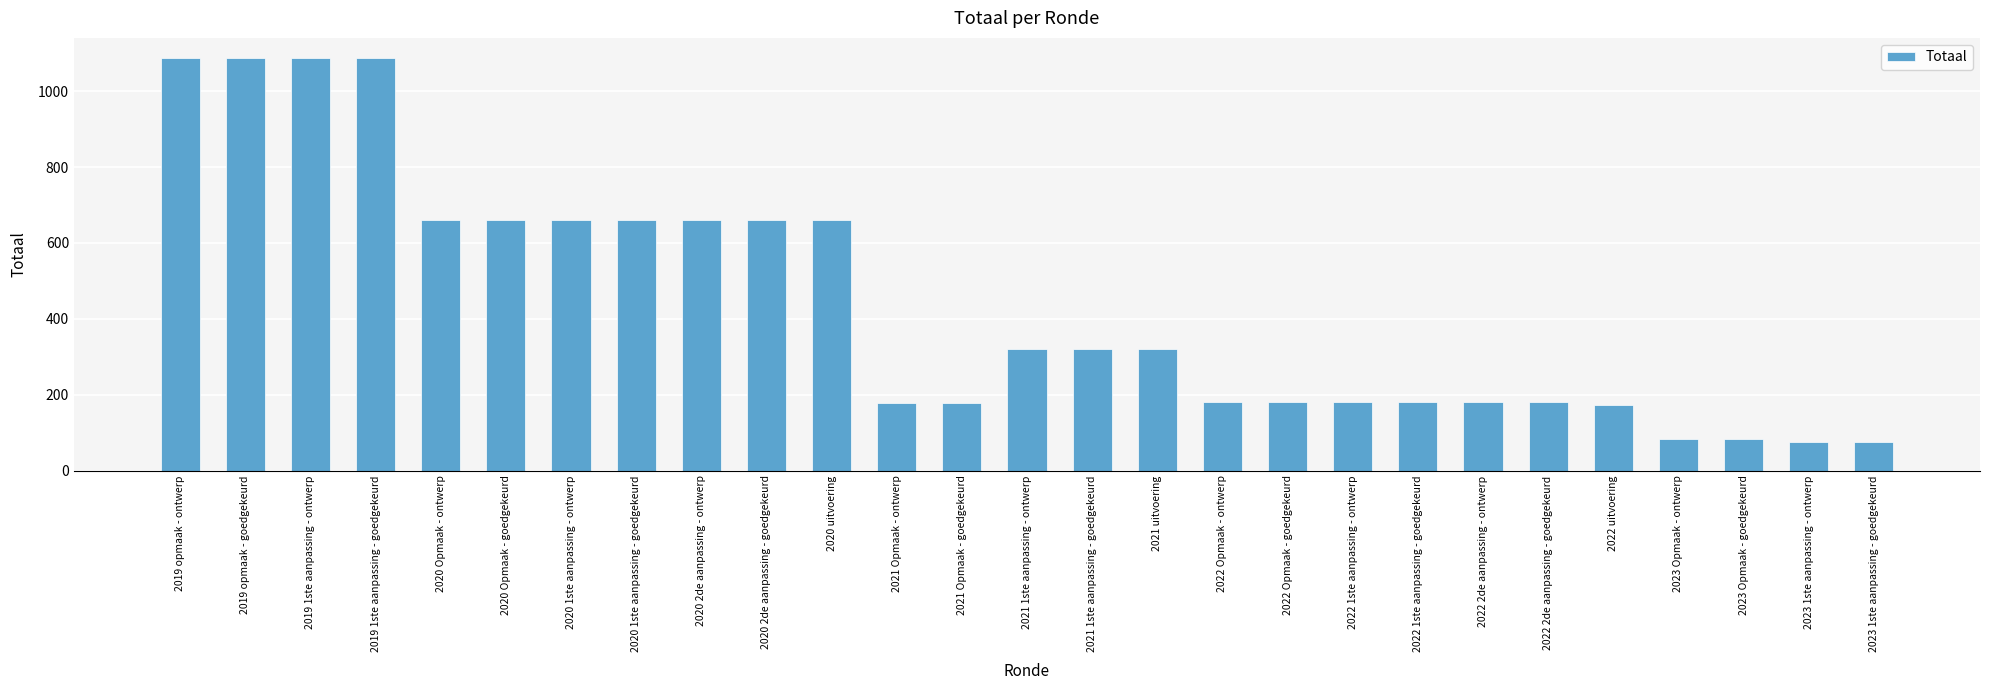

What is the difference between the maximum and minimum values?

1011